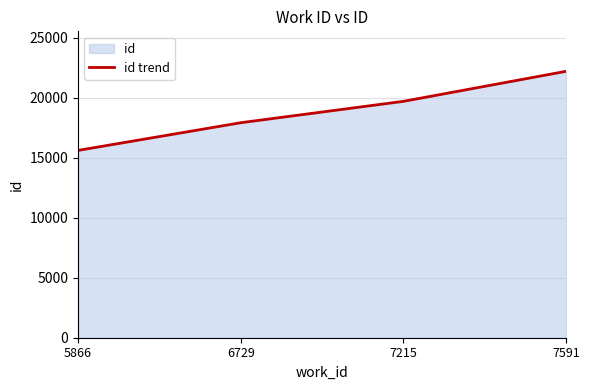

Reading left to right, list all the values displayed in this chart.

15600	17906	19687	22189